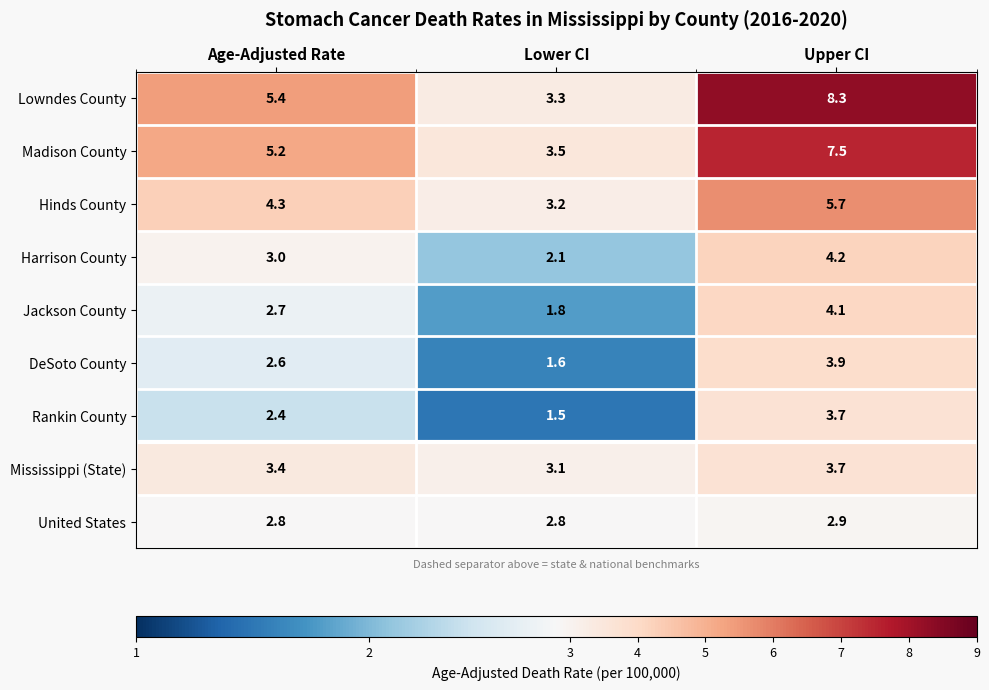

What is the minimum value shown in the chart?

1.5